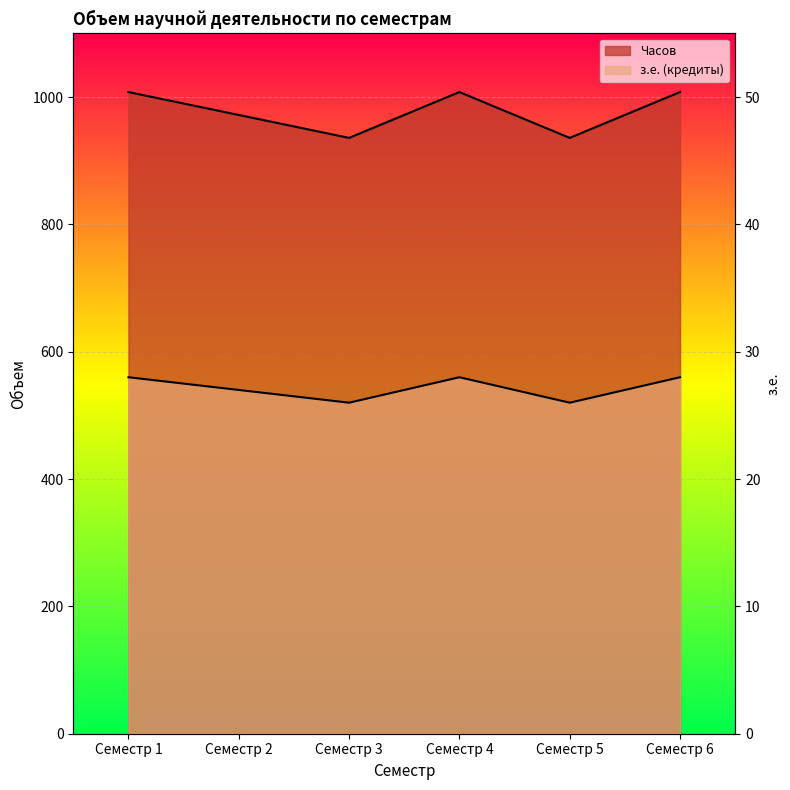

What is the value of the Часов point at the 3rd from the left?

520